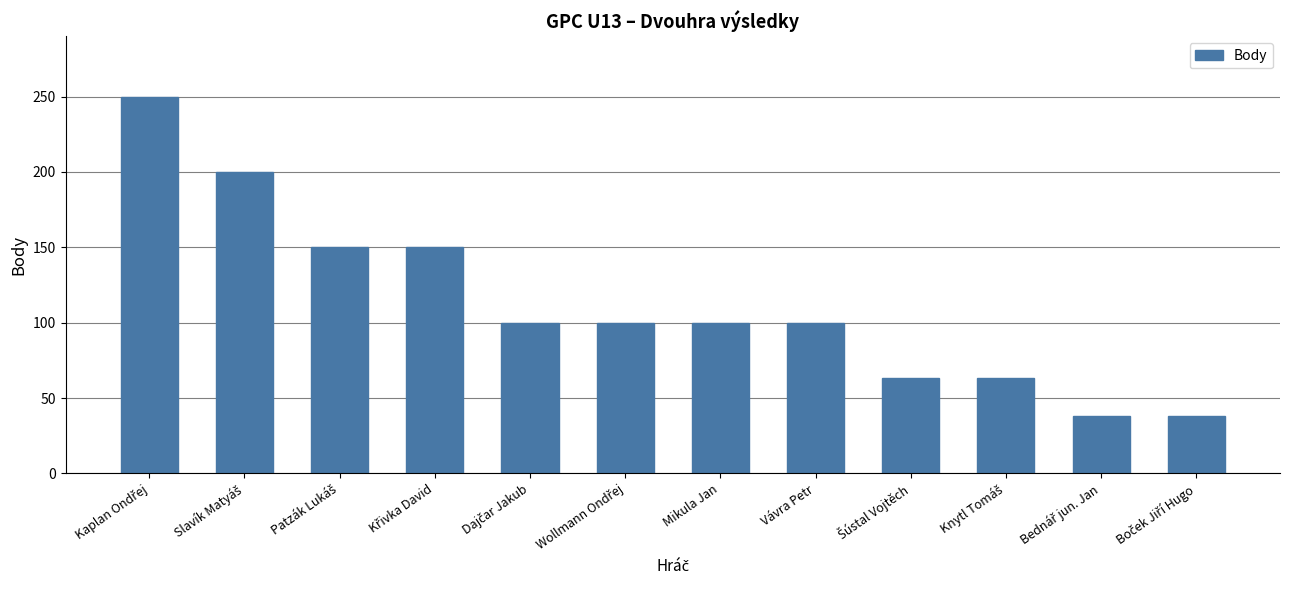

What is the value of the 2nd bar from the left?

200